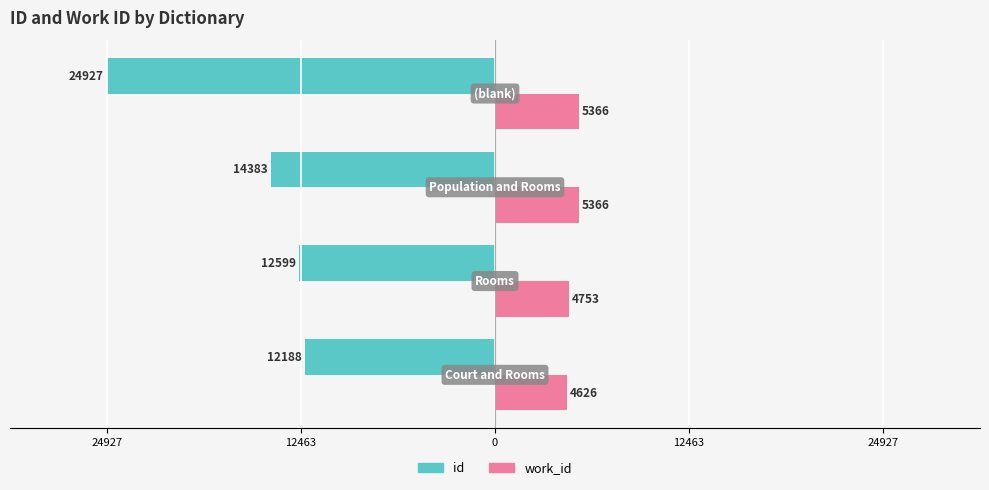

What are all the series names shown in the legend?

id, work_id